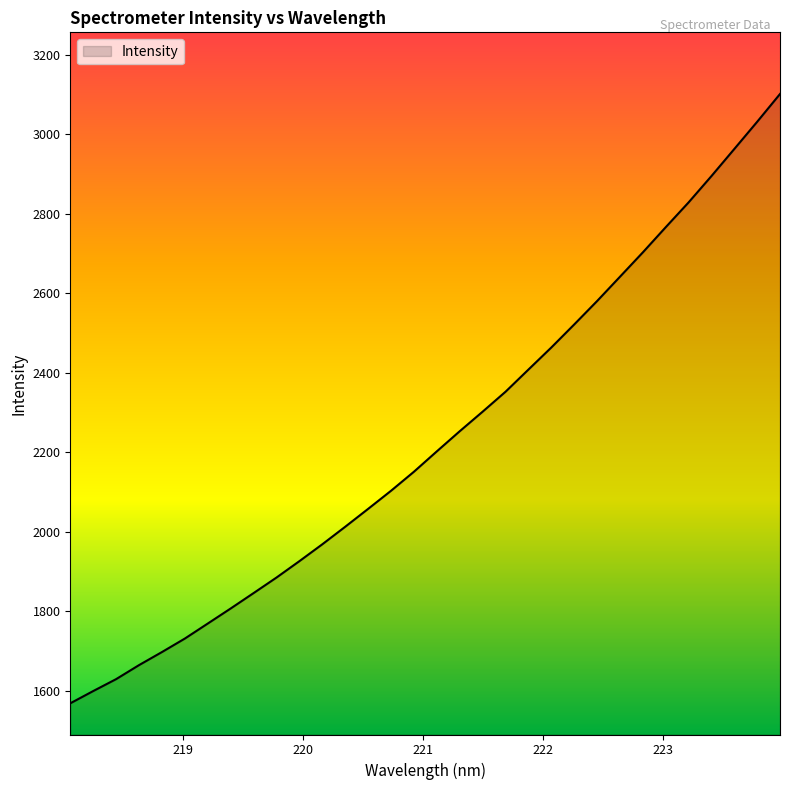

What is the difference between the maximum and minimum values?

1532.5